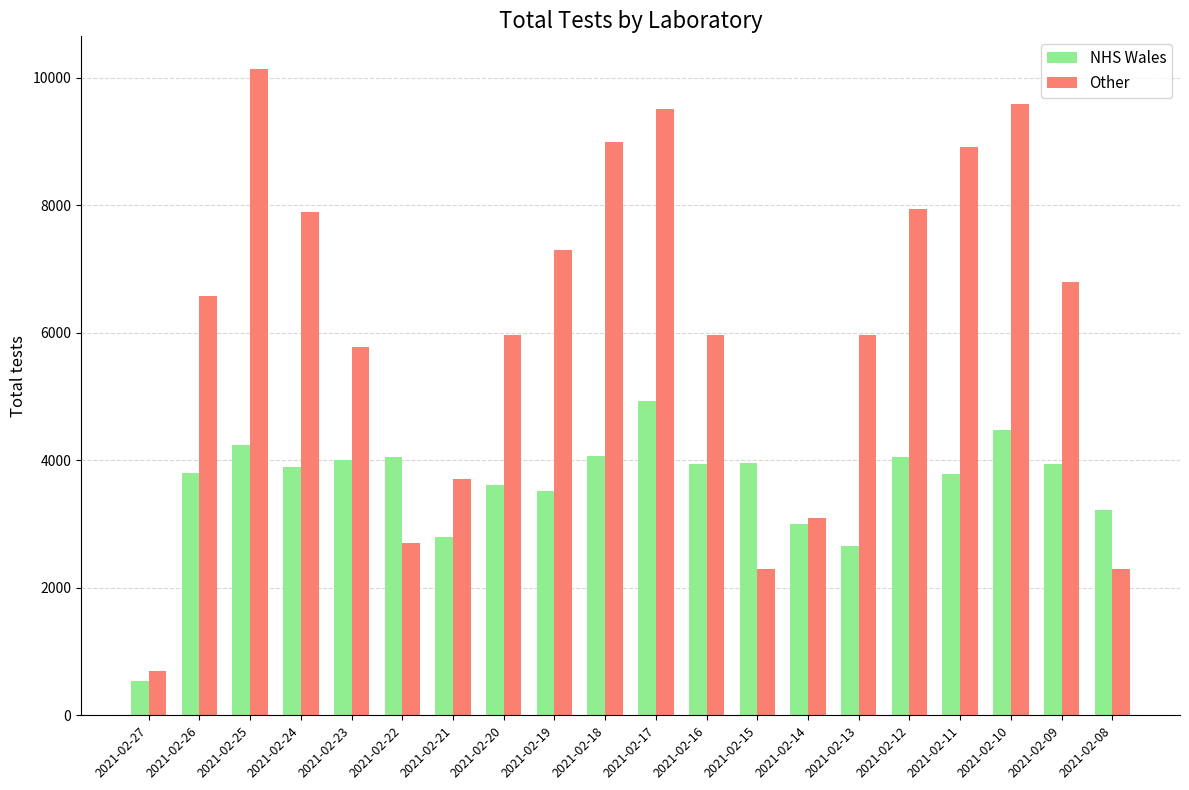

What is the value of the Other bar at the 18th from the left?

9593